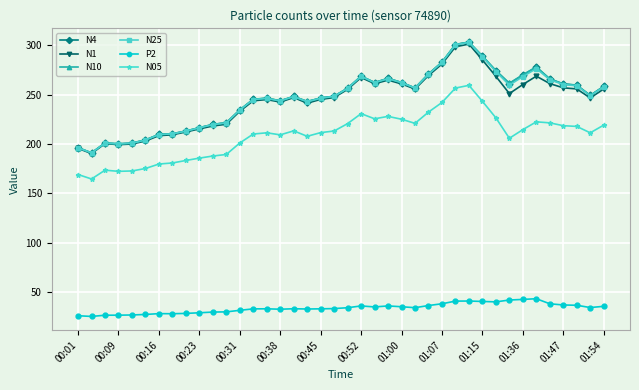

What is the difference between the maximum and second lowest values in the N10 series?

106.9